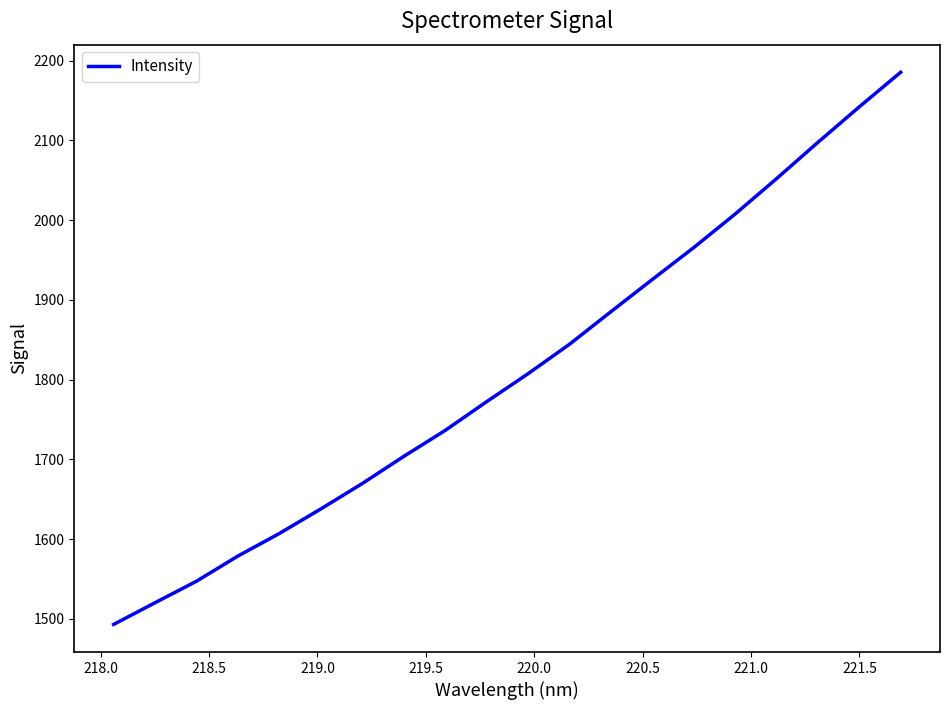

What is the maximum value shown in the chart?

2185.3